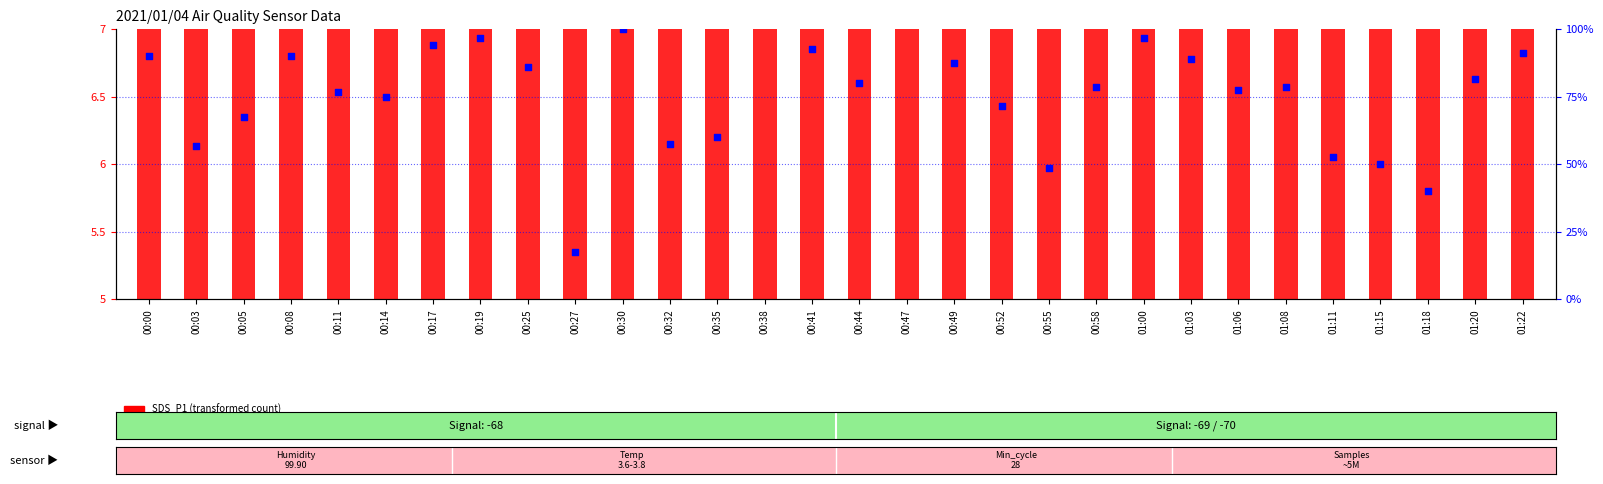

Which series contains the lowest Y value?

SDS_P1 (transformed count)